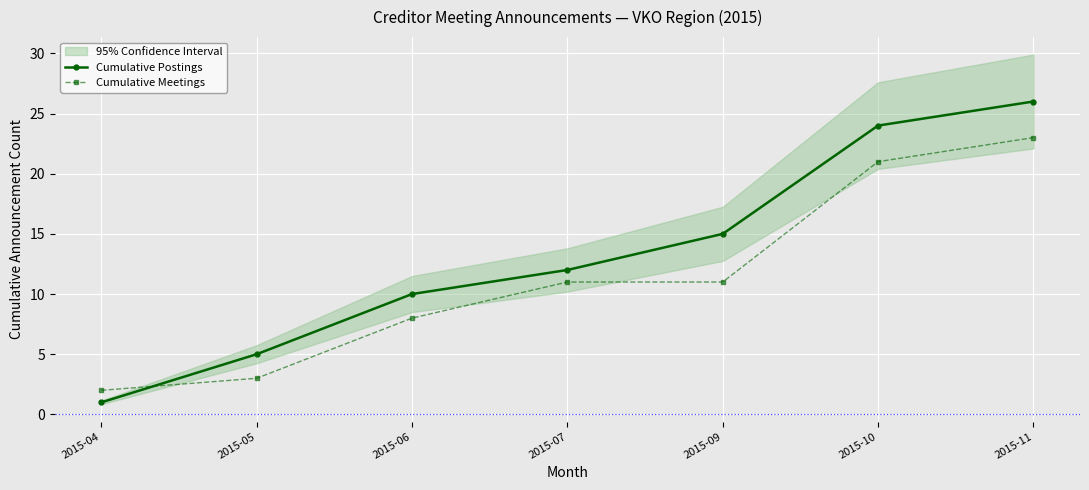

At which category is the sum across all series the highest?

2015-11